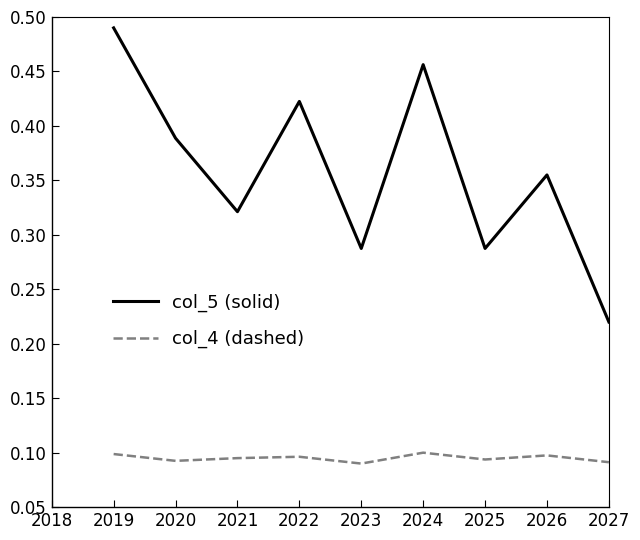

Which label corresponds to the largest value in the chart?

2019